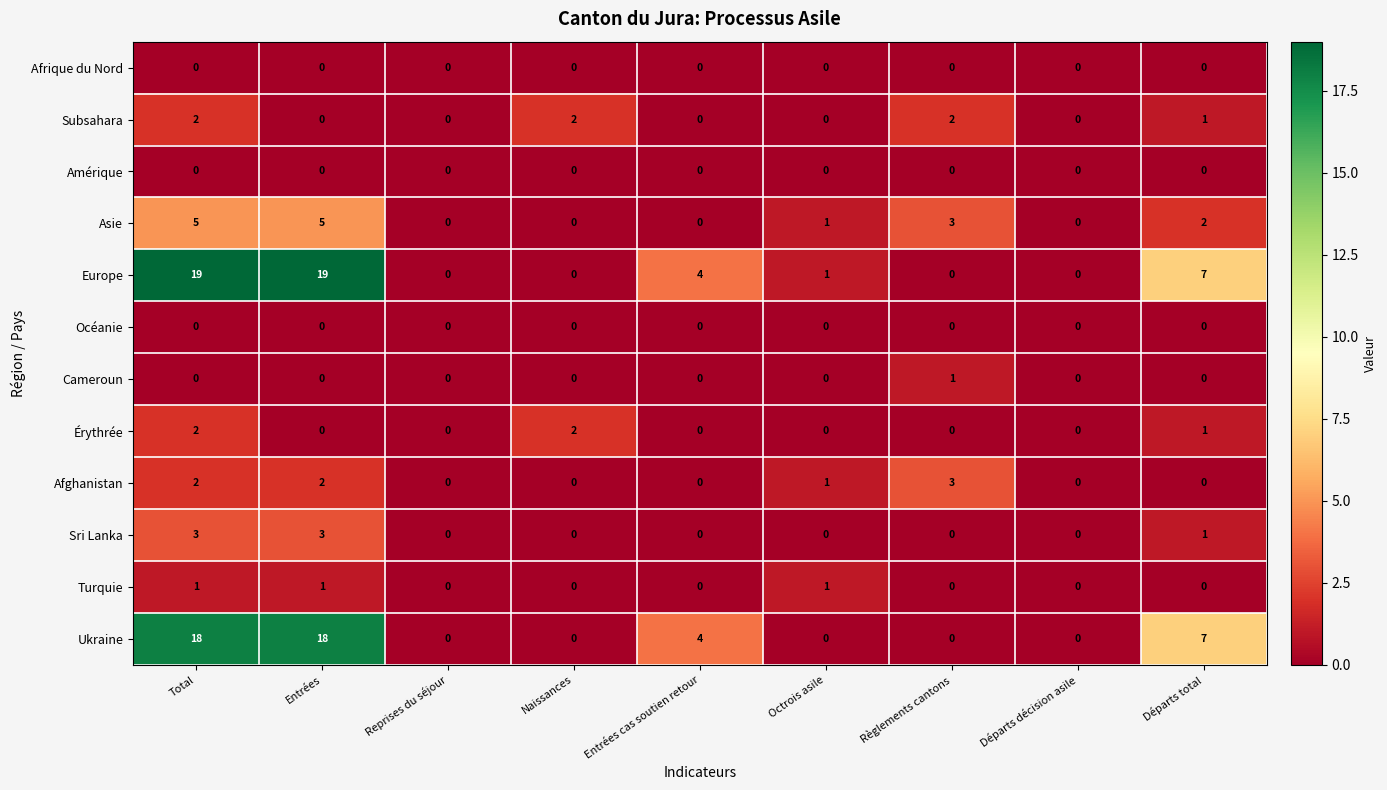

At which label does Europe first exceed 1?

Total